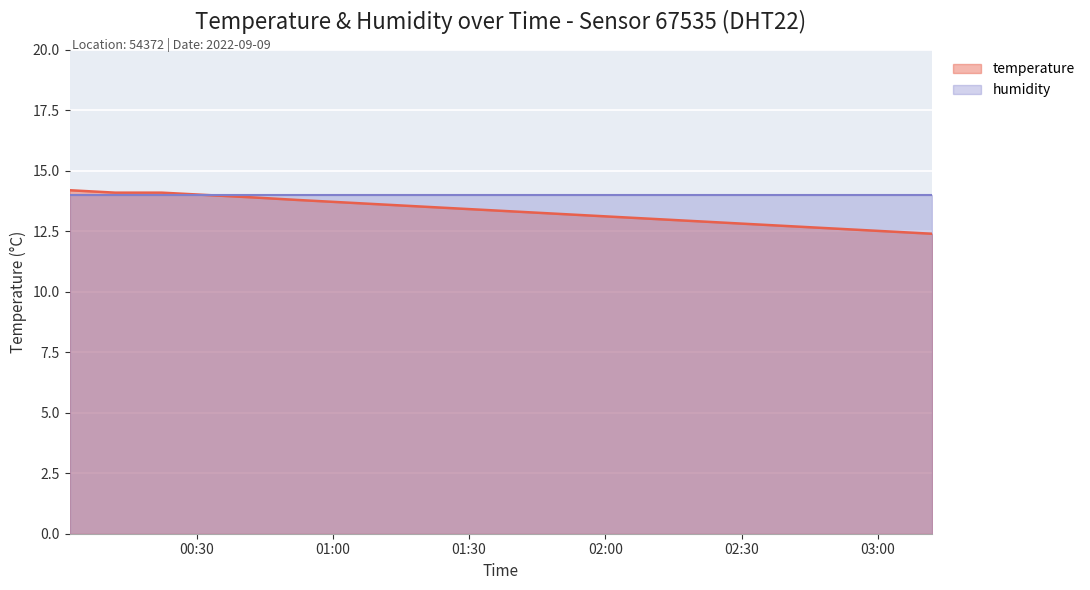

At which label is the value closest to 13?

2022-09-09T02:12:00